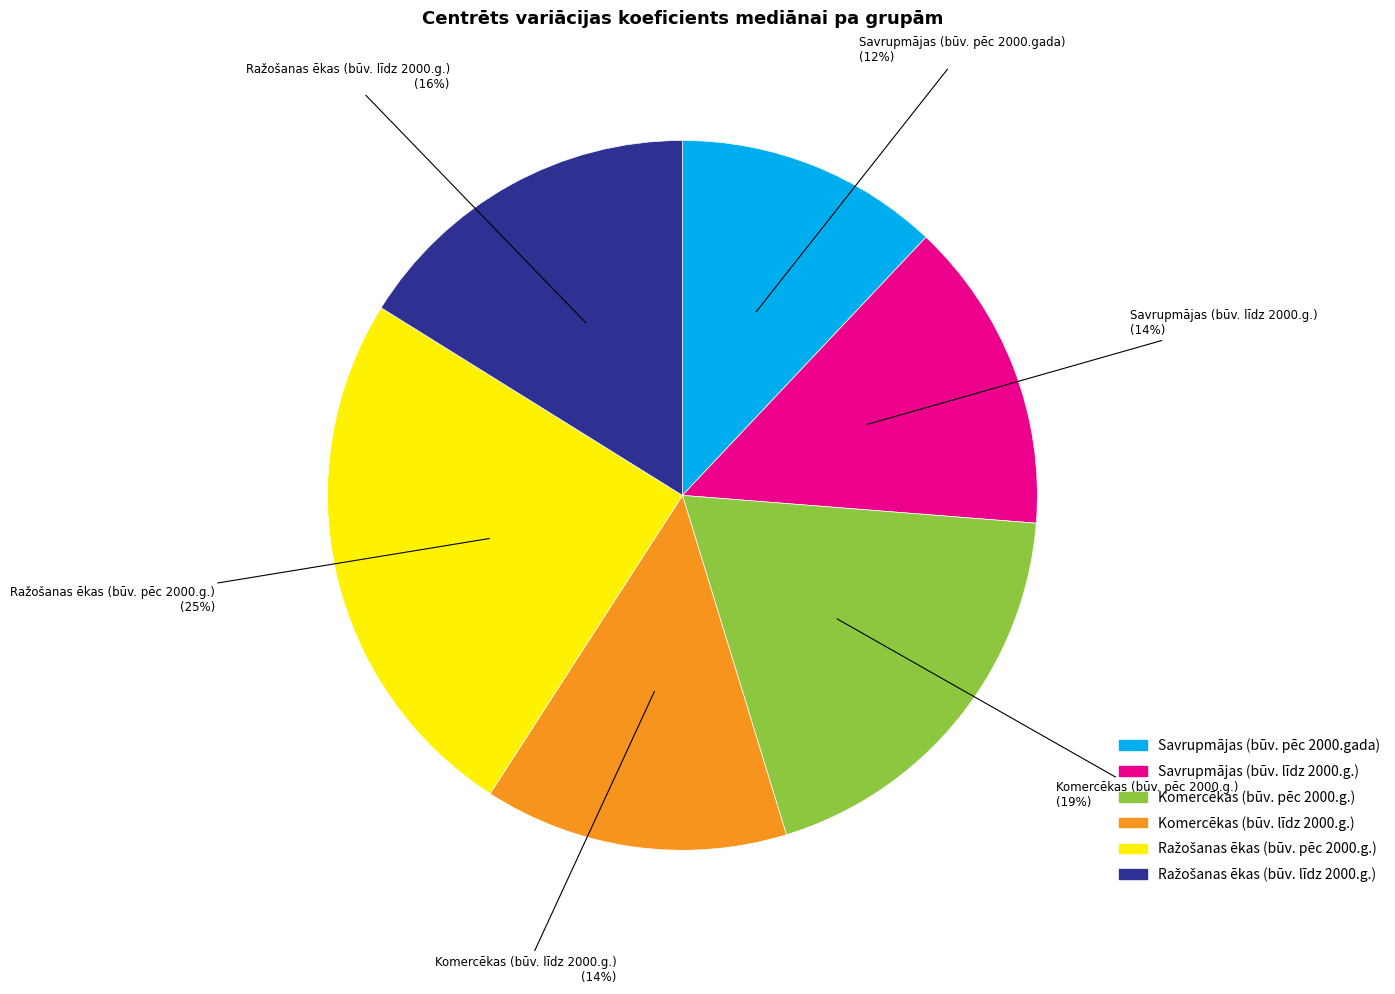

Between Savrupmājas (būv. līdz 2000.g.) and Savrupmājas (būv. pēc 2000.gada), which is larger?

Savrupmājas (būv. līdz 2000.g.)